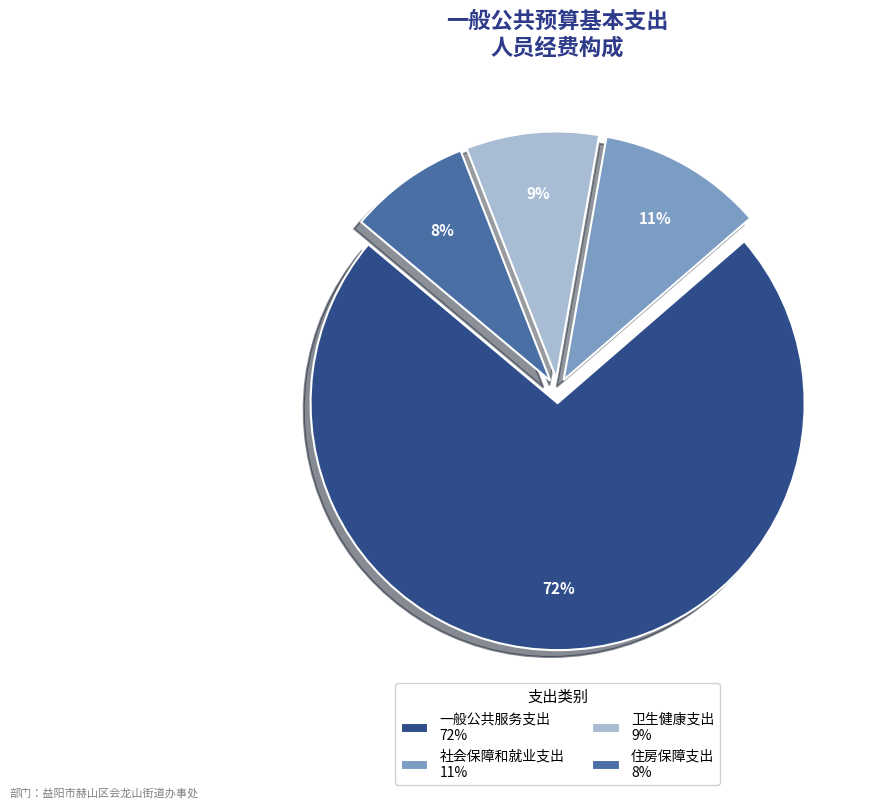

Which category accounts for the majority?

一般公共服务支出